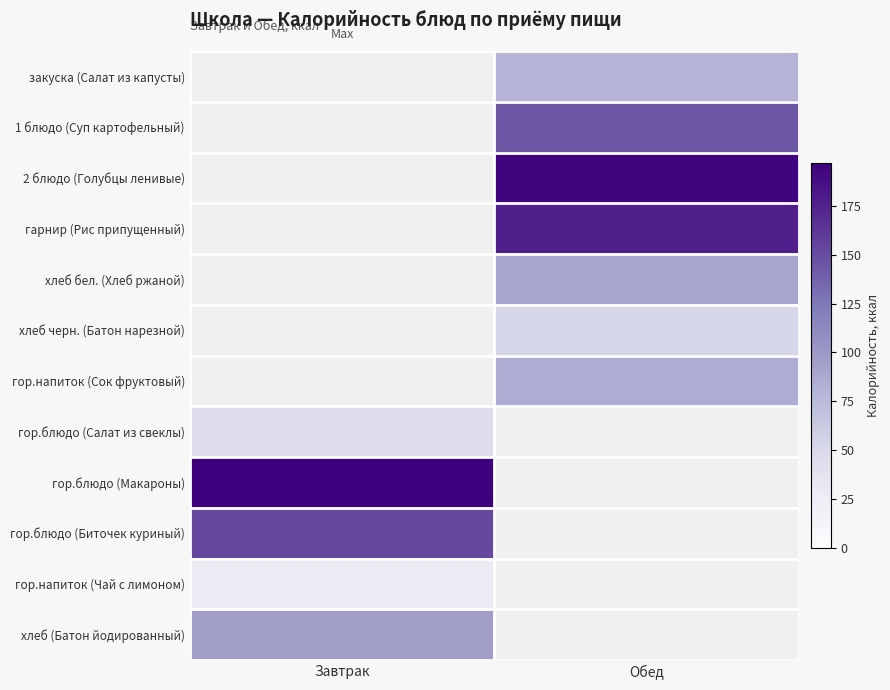

Which label corresponds to the smallest value in the chart?

Завтрак